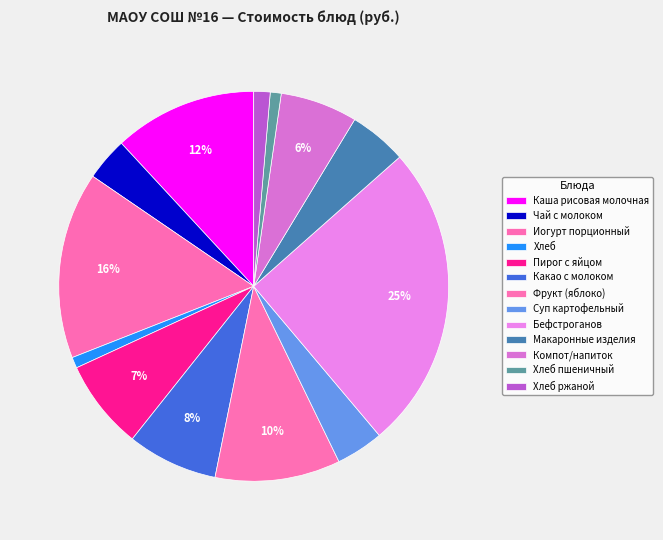

How many slices are in this pie chart?

13